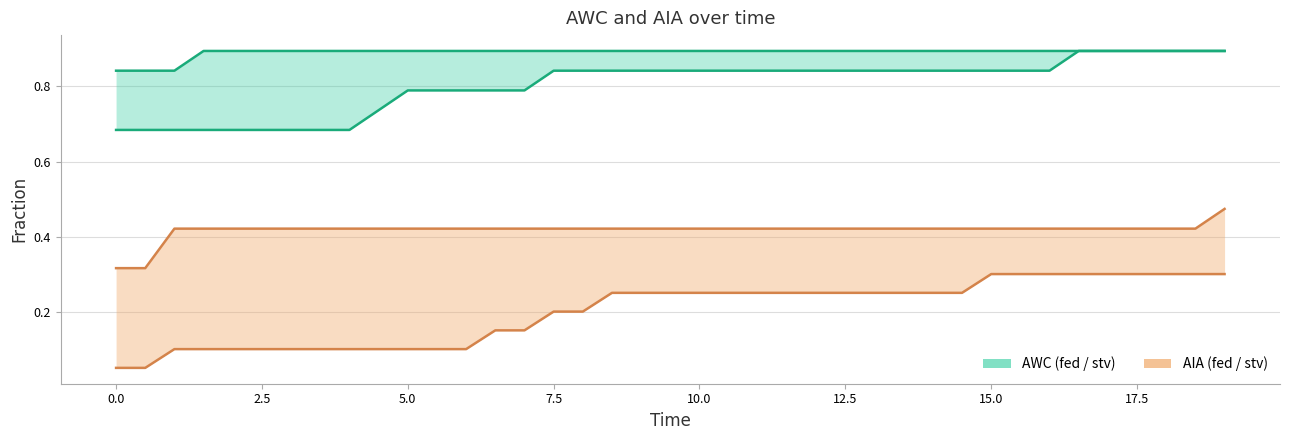

What value does the AIA stv series have at 12.5?

0.4